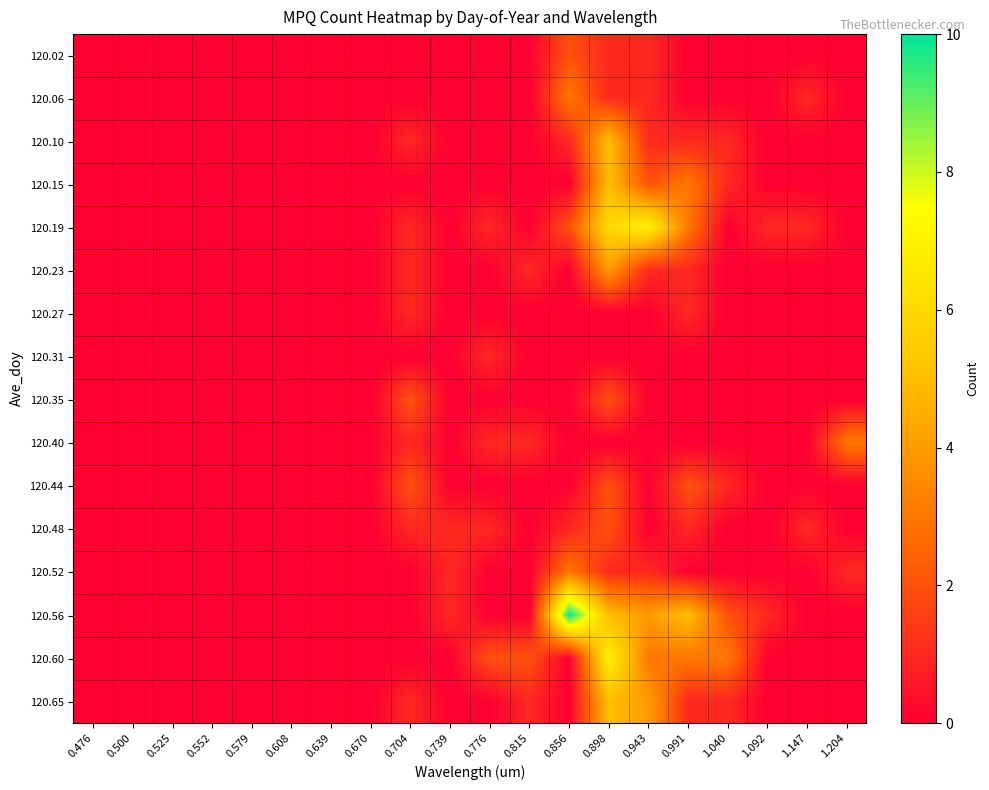

Rank the series by their maximum value, from lowest to highest.

120.27, 120.31, 120.02, 120.35, 120.44, 120.48, 120.06, 120.40, 120.52, 120.23, 120.10, 120.15, 120.65, 120.19, 120.60, 120.56